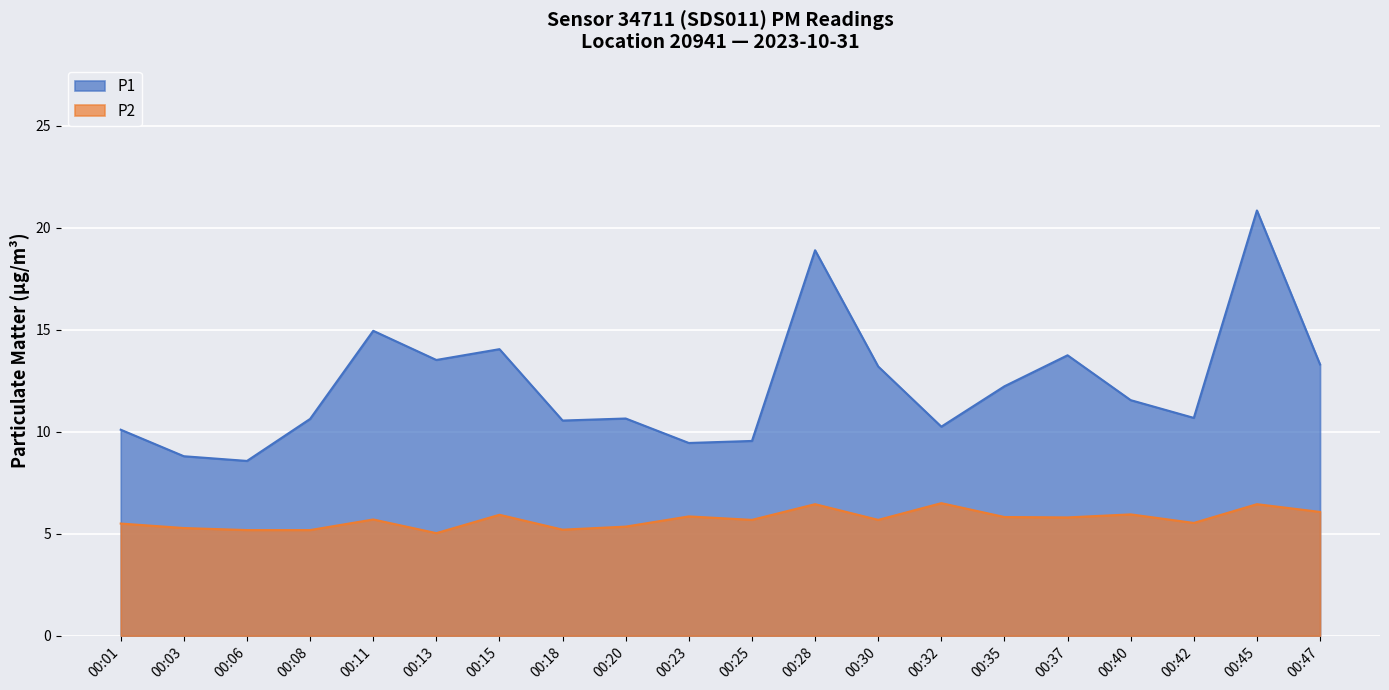

Which series has the largest total across all categories?

P1